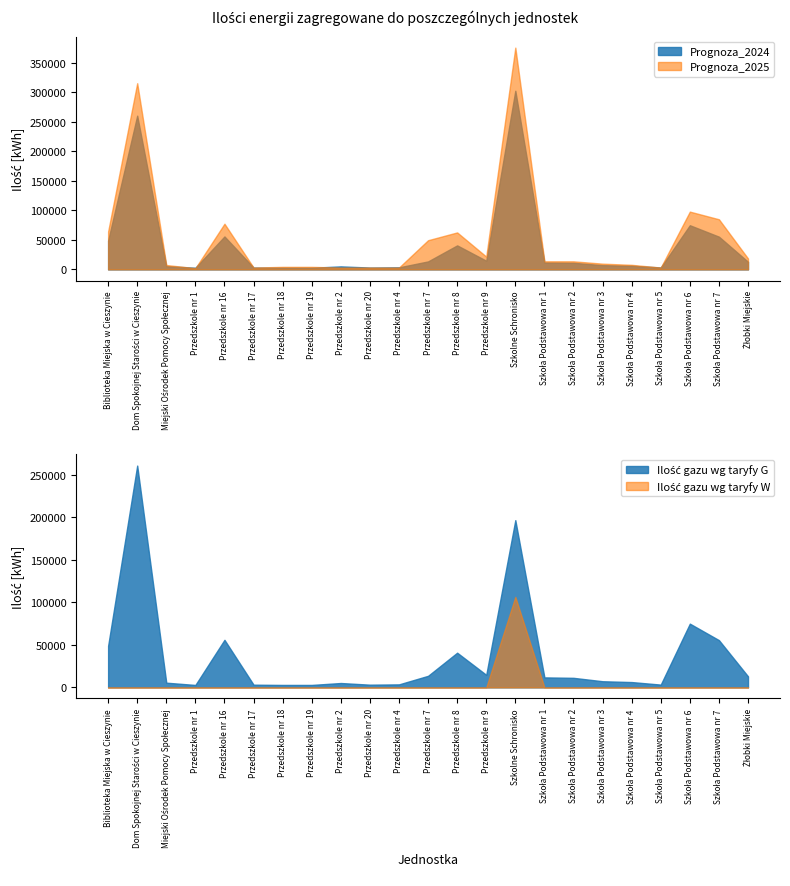

At which category does Prognoza_2024 reach its first local peak?

Dom Spokojnej Starości w Cieszynie